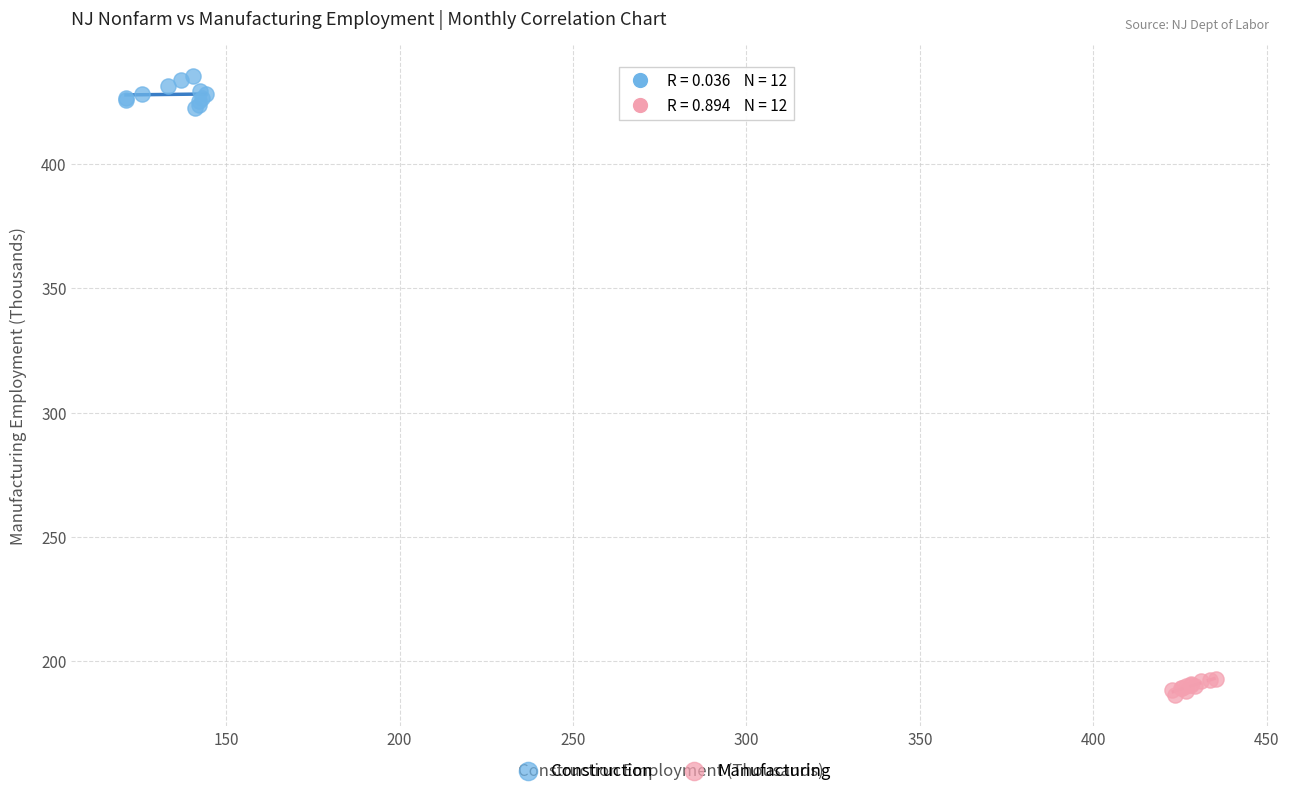

Which series contains the highest Y value?

Construction